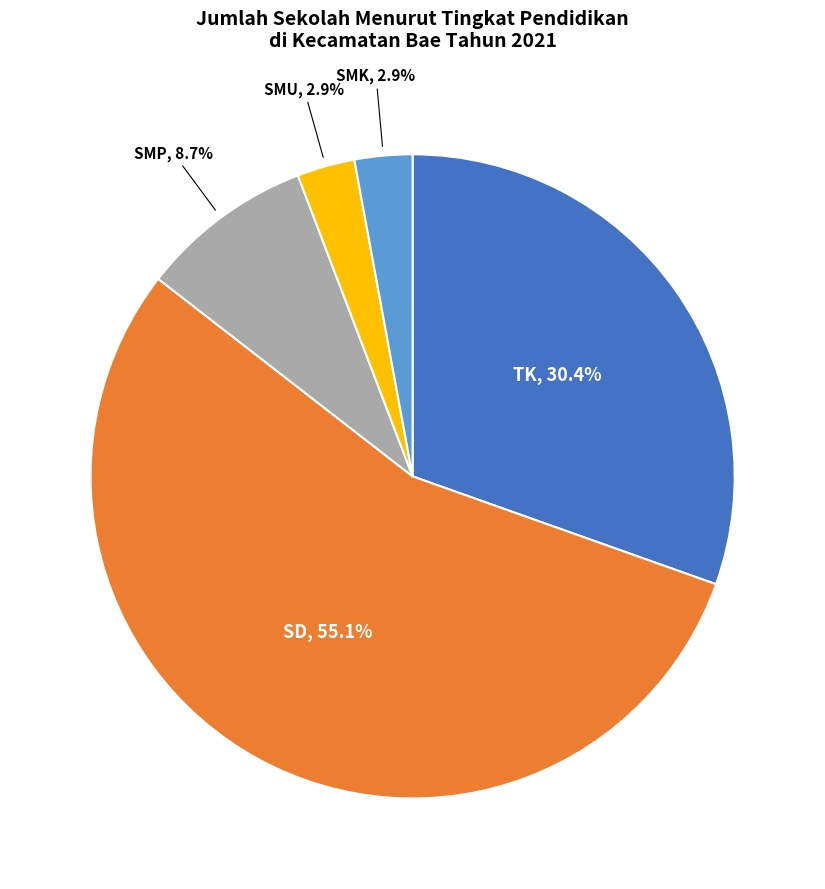

Is there a majority slice in this chart?

Yes